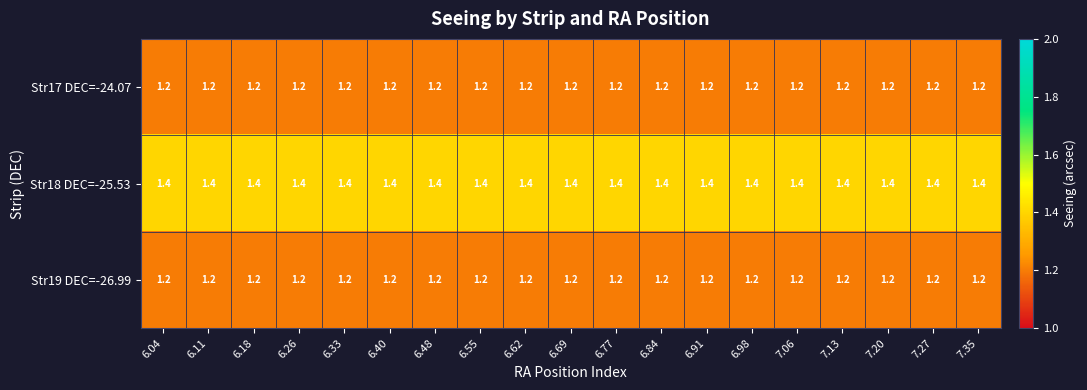

How many data points does each series have?

19